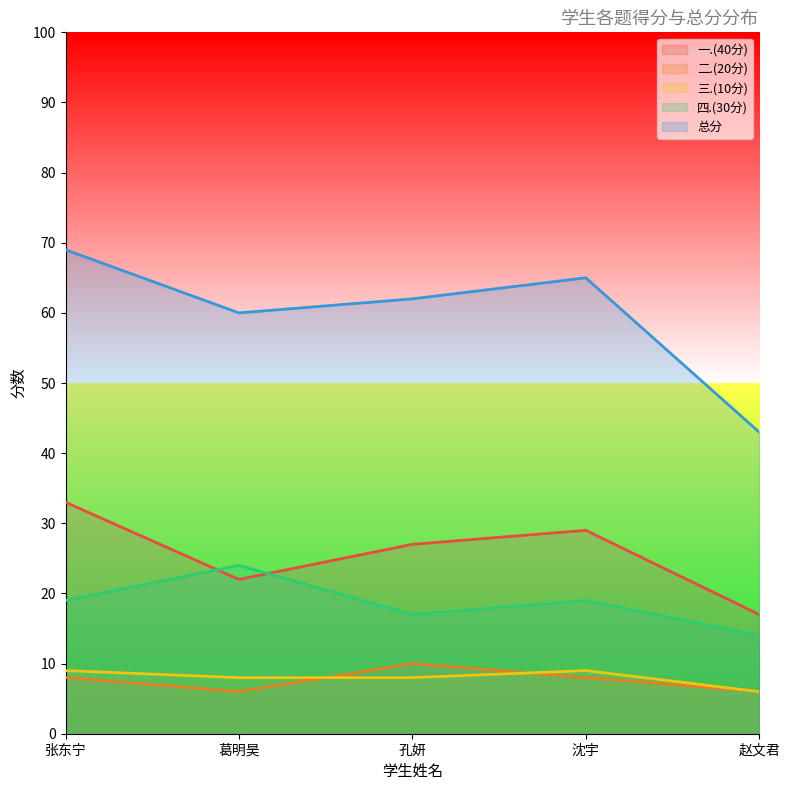

Where is the first local maximum for 三.(10分)?

沈宇